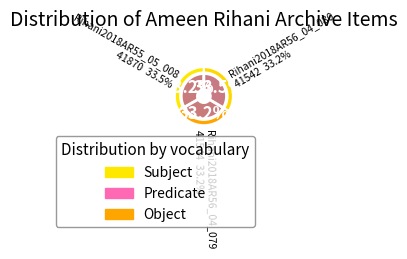

Combined, do Rihani2018AR56_04_080 and Rihani2018AR56_04_079 account for over 50%?

Yes